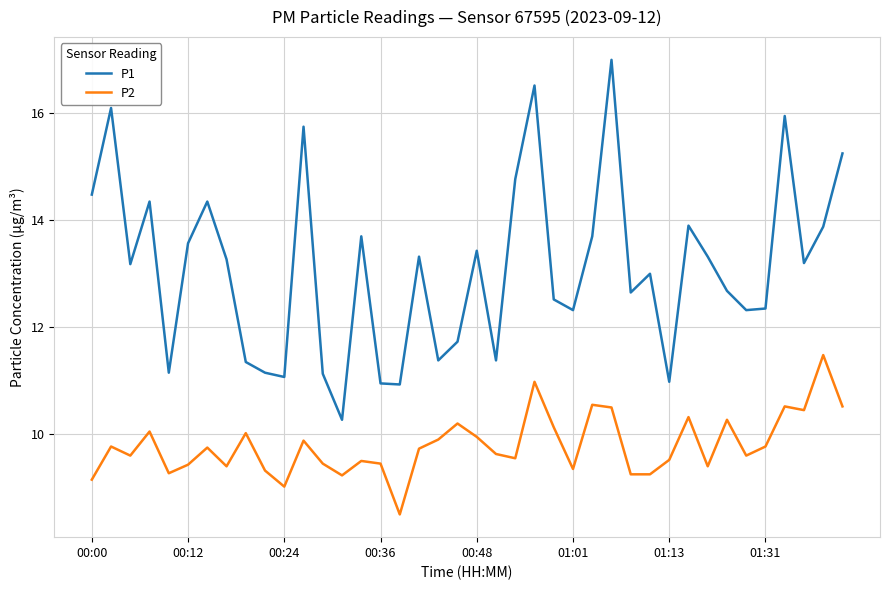

How many categories are shown in the chart?

40